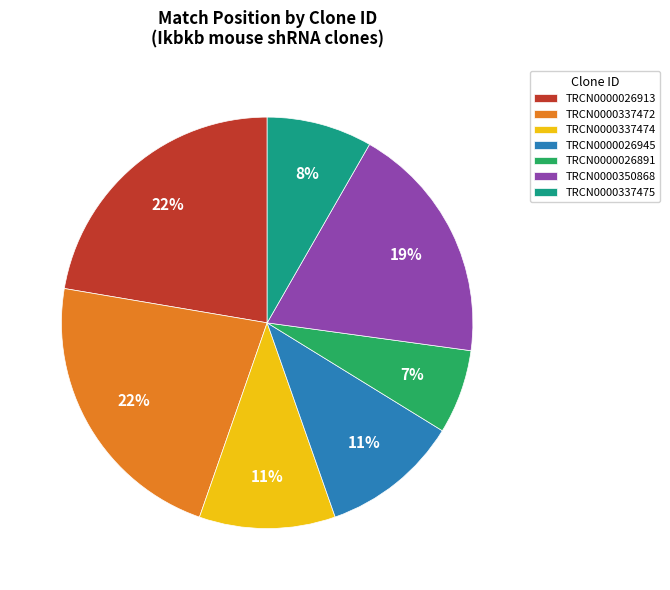

Is TRCN0000337472 the majority of the pie?

No